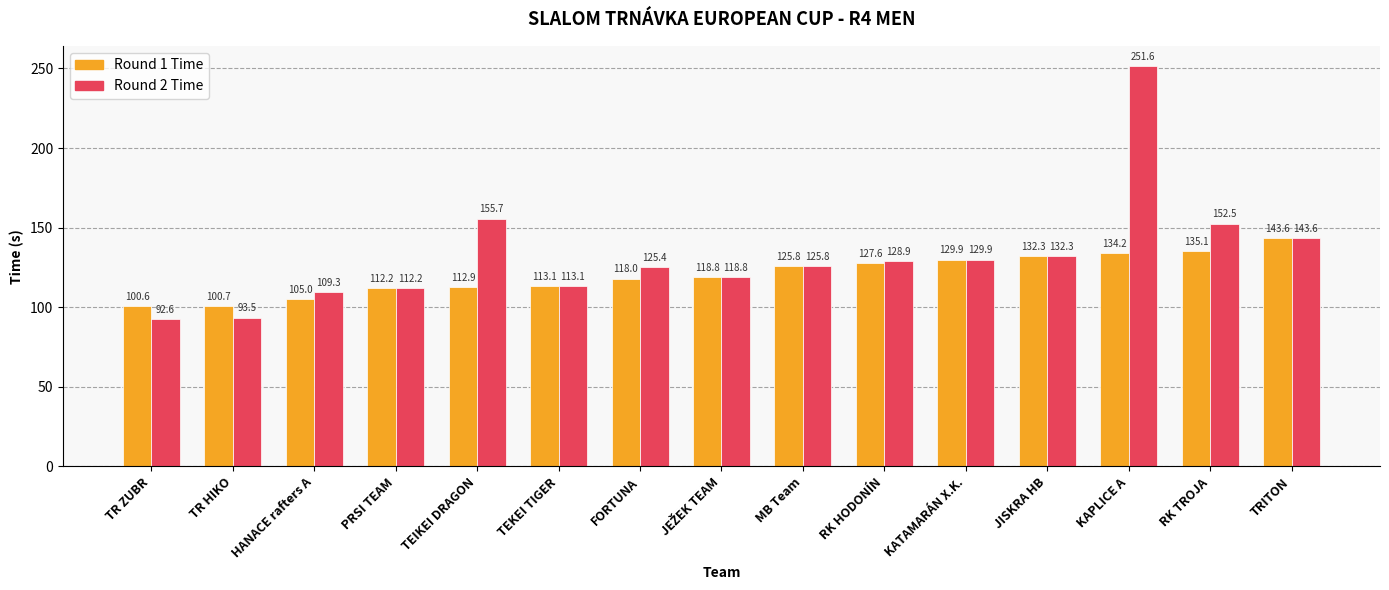

What is the sum of the Round 2 Time values at KAPLICE A and TR HIKO?

345.1